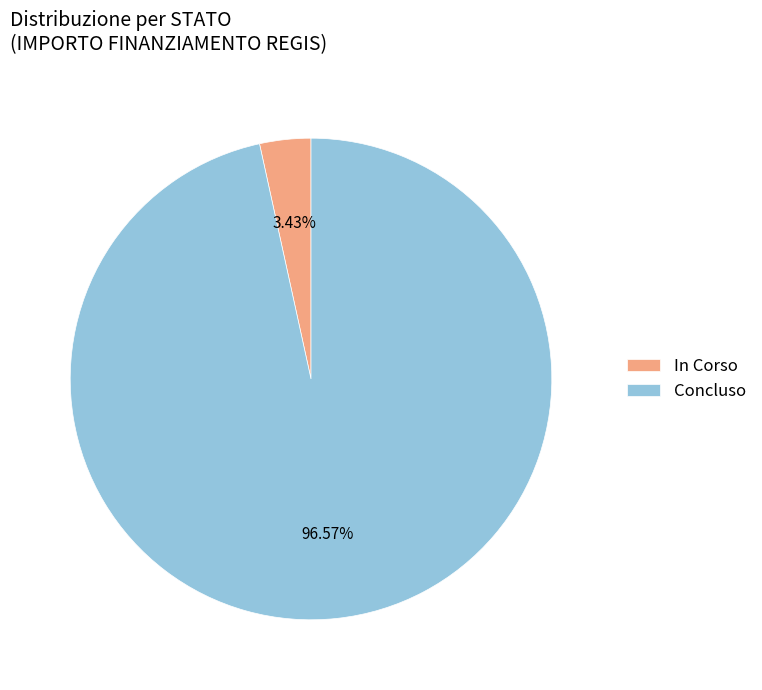

Between Concluso and In Corso, which is larger?

Concluso